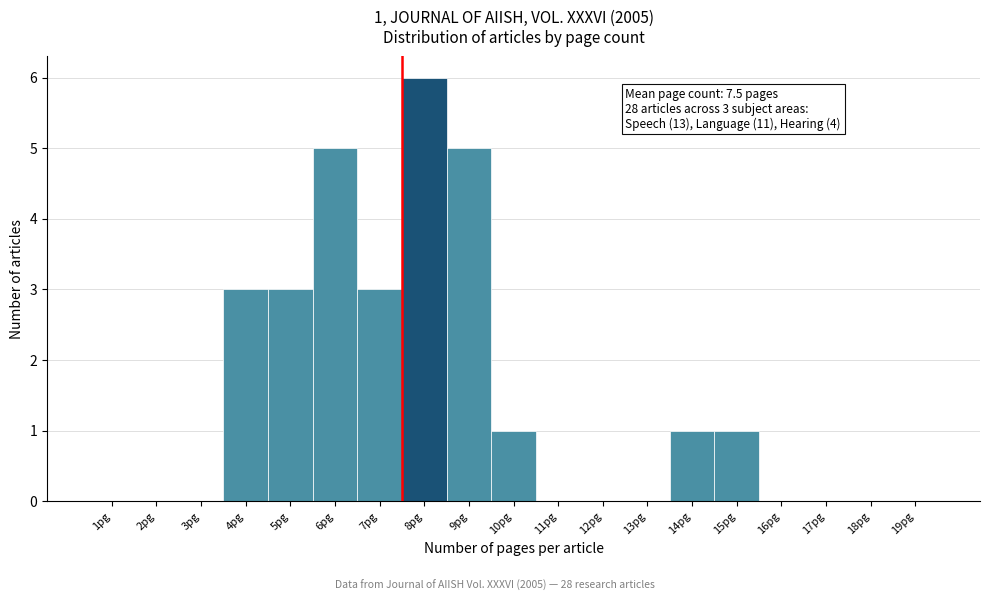

Over which range of the x-axis is the bar tallest?

7.5 to 8.5